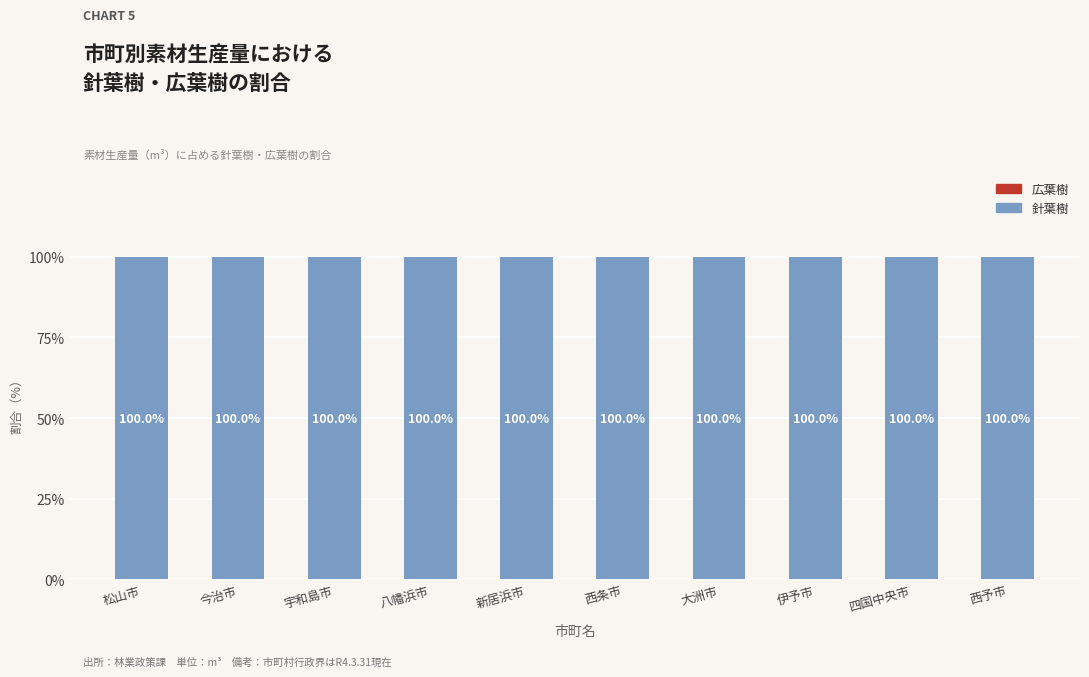

What is the maximum value for 針葉樹?

100.0